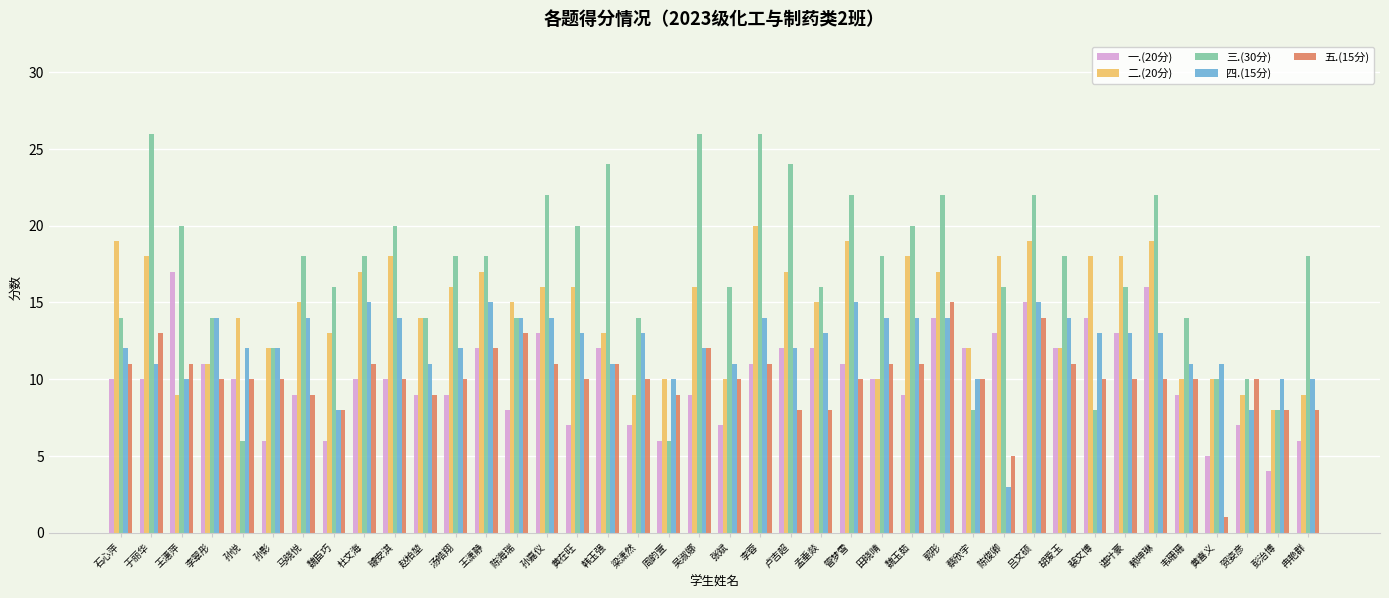

The 三.(30分) series shows 7 at 梁潇然. True or false?

False